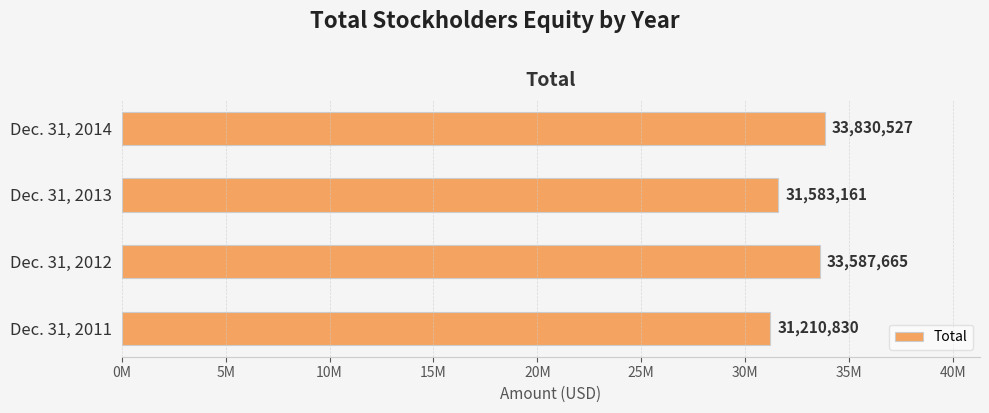

Count the number of values greater than 33587665.

1